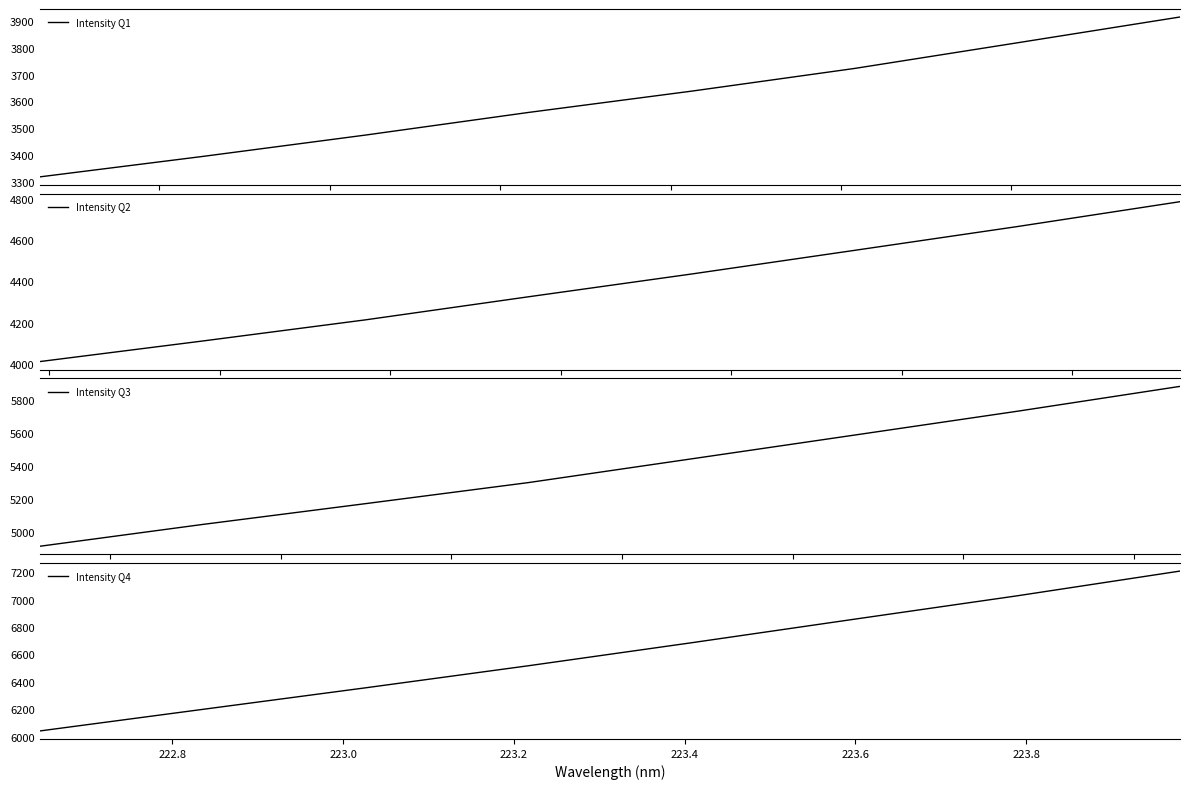

What is the difference between the second highest and second lowest values in the Intensity Q4 series?

830.9